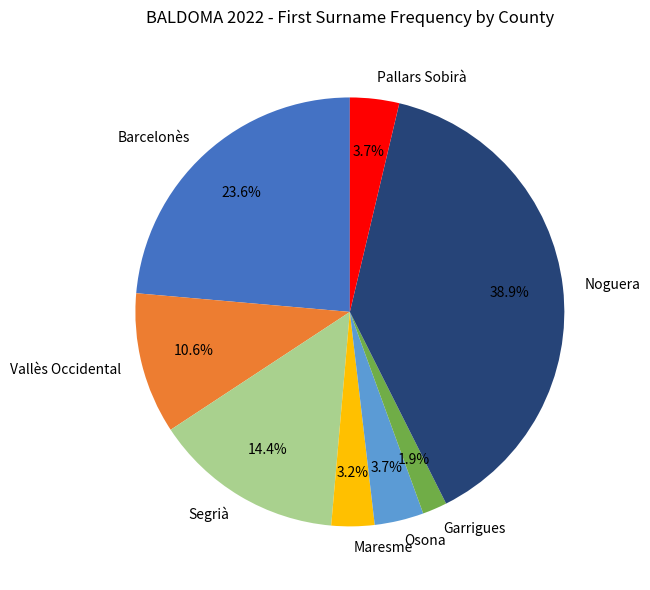

To the nearest percent, what percentage of the pie is Barcelonès?

24%